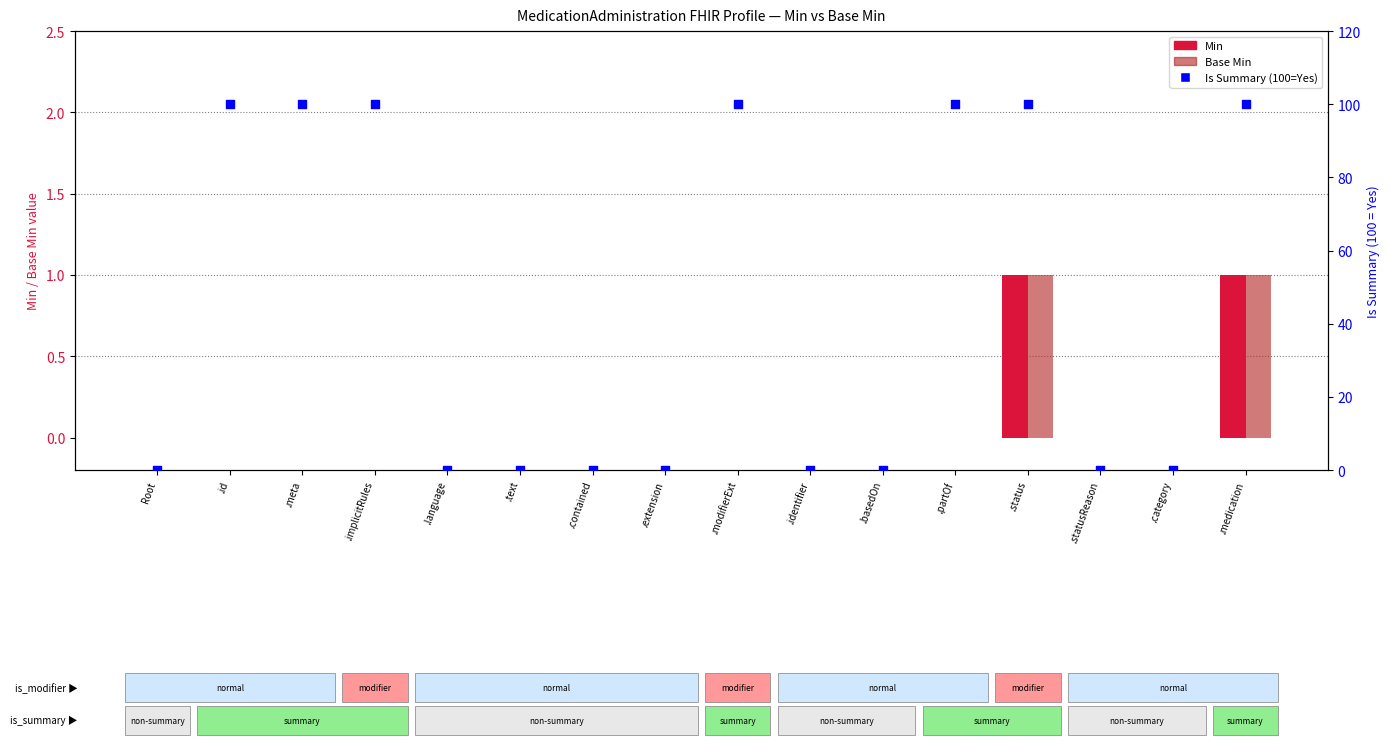

Which series has the largest total across all categories?

Is Summary (%)